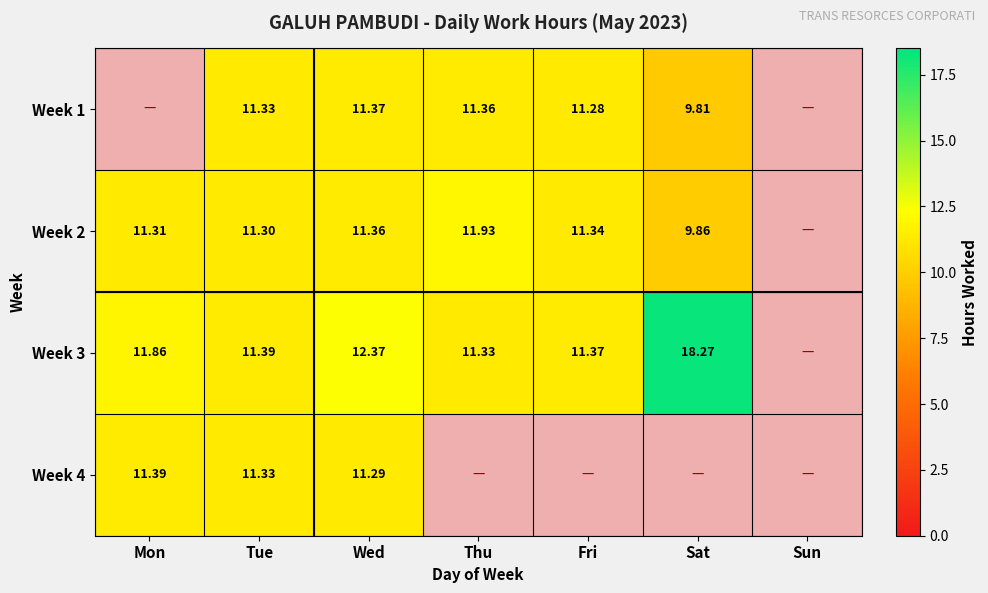

The Week 1 series shows 11.3 at Fri. True or false?

True